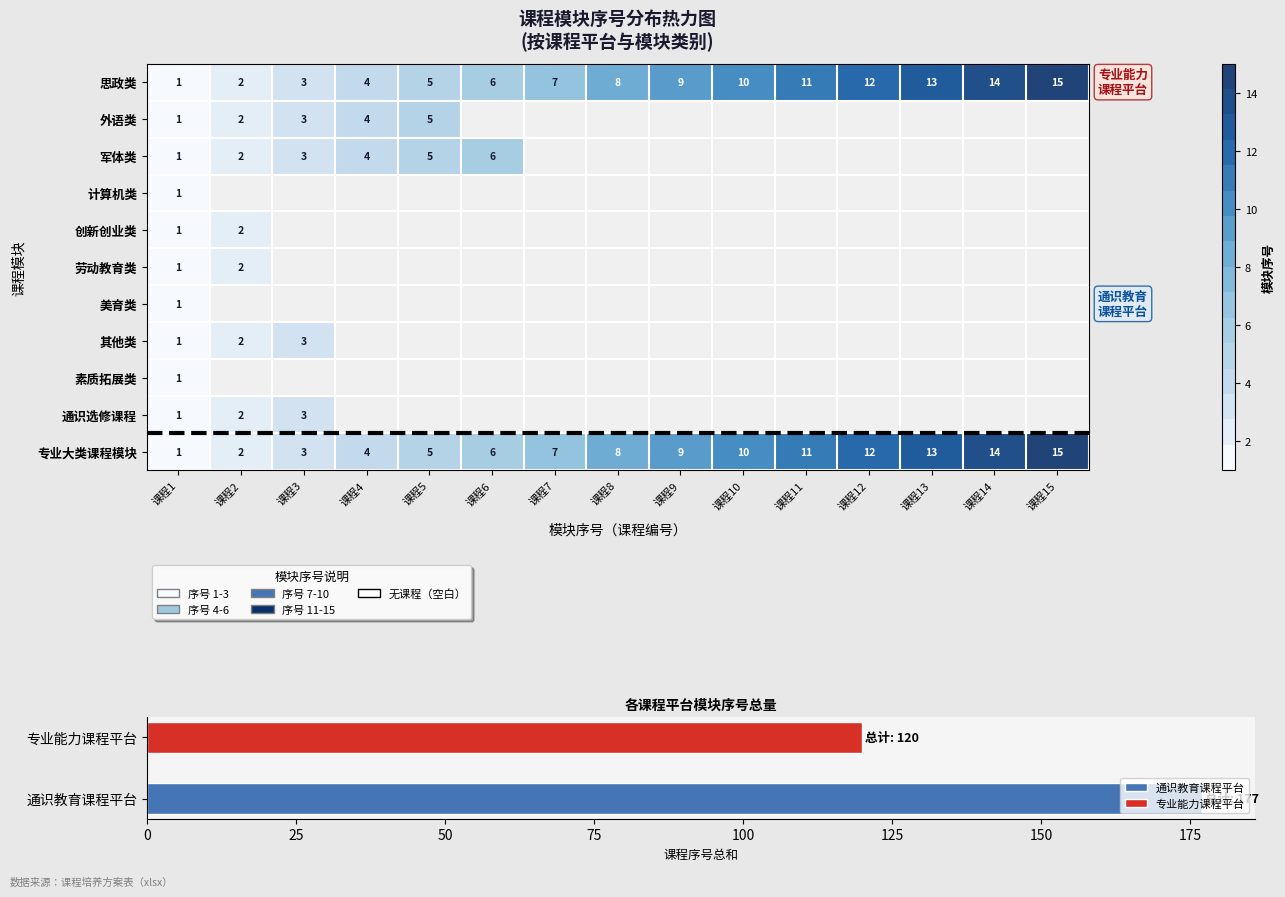

What is the total value across all series at 课程1?

11.0